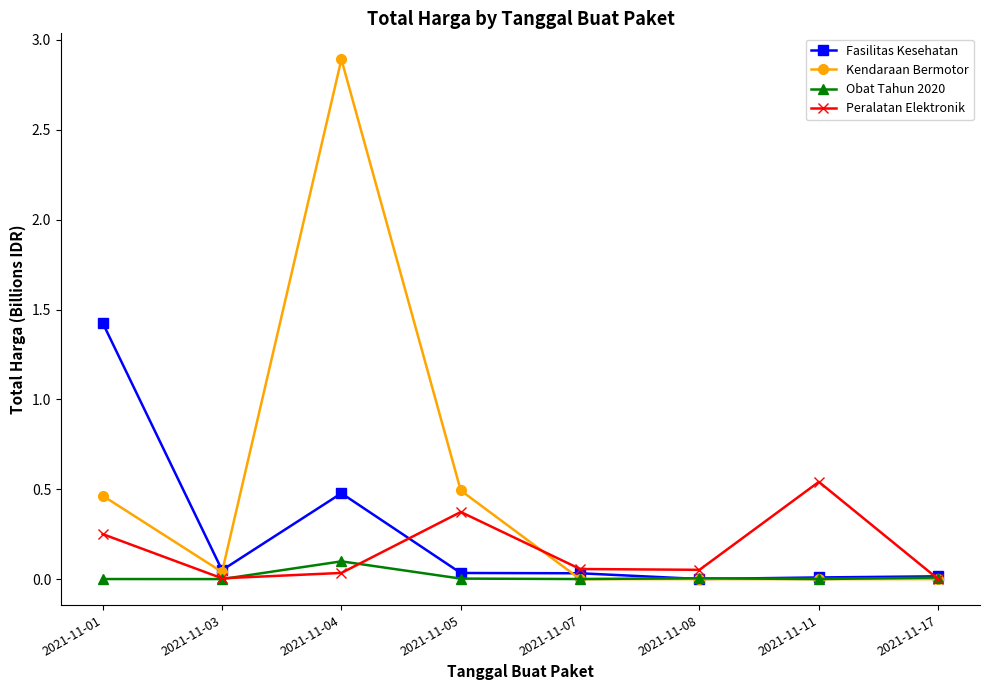

At which label does Obat Tahun 2020 reach its peak?

2021-11-04